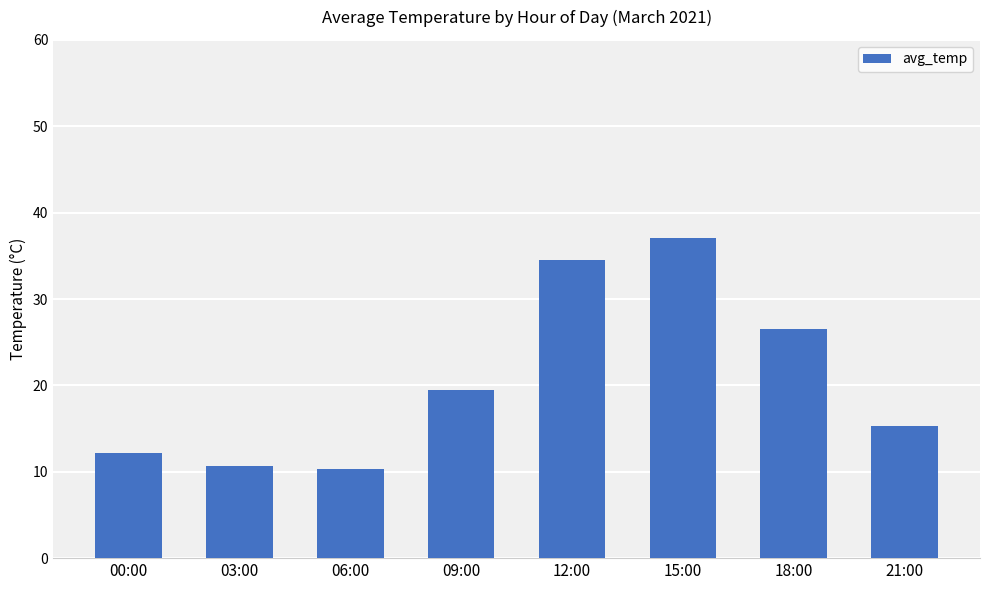

What is the value of the 5th bar from the left?

34.5